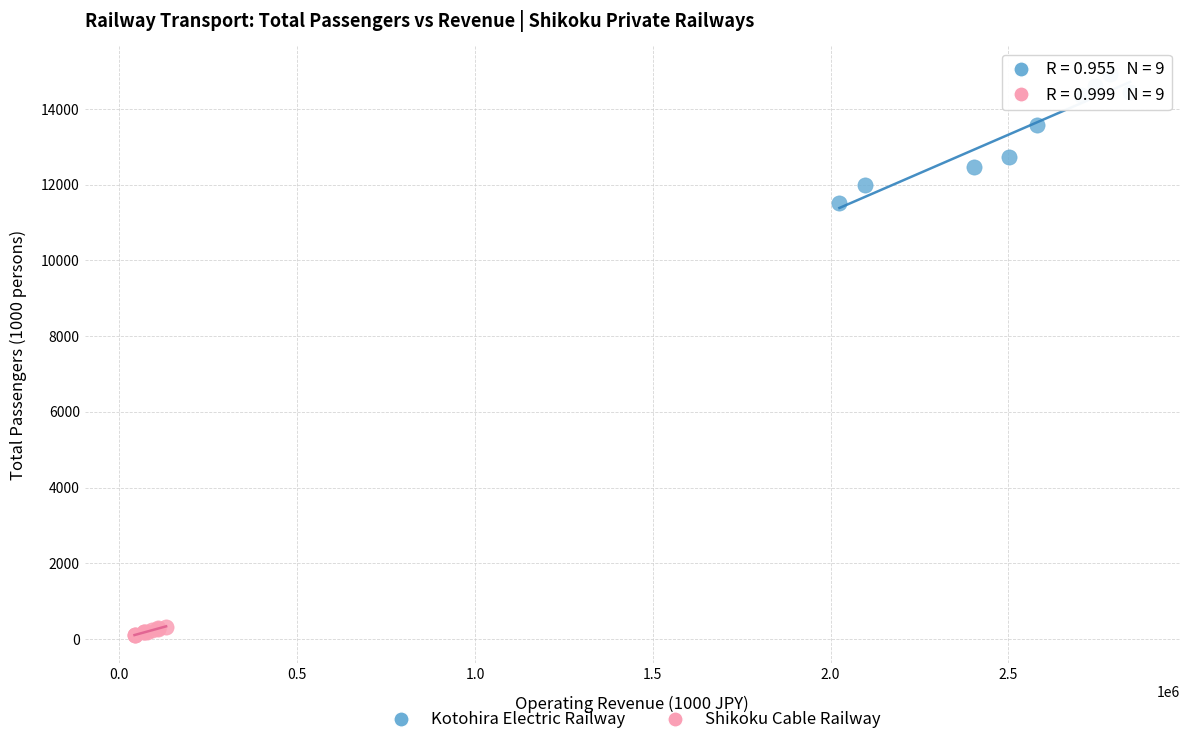

Which series has the largest Y range (max minus min)?

Kotohira Electric Railway